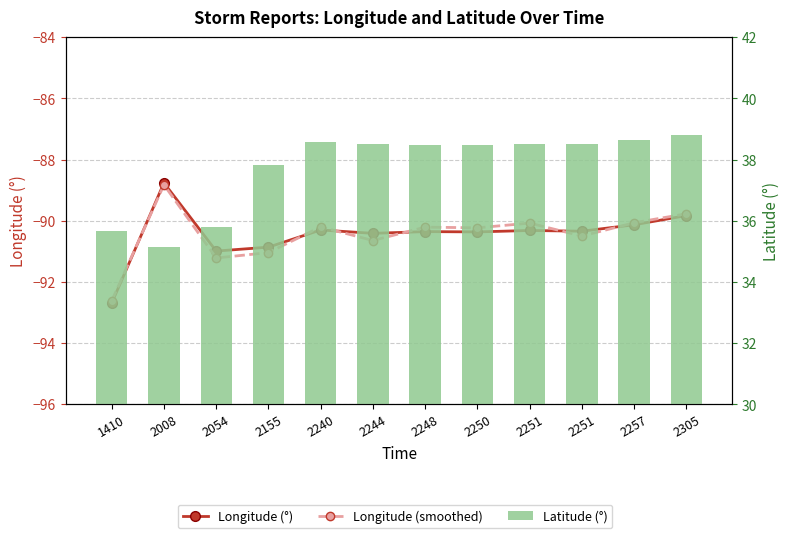

How many values in the Longitude (°) series exceed -90?

2